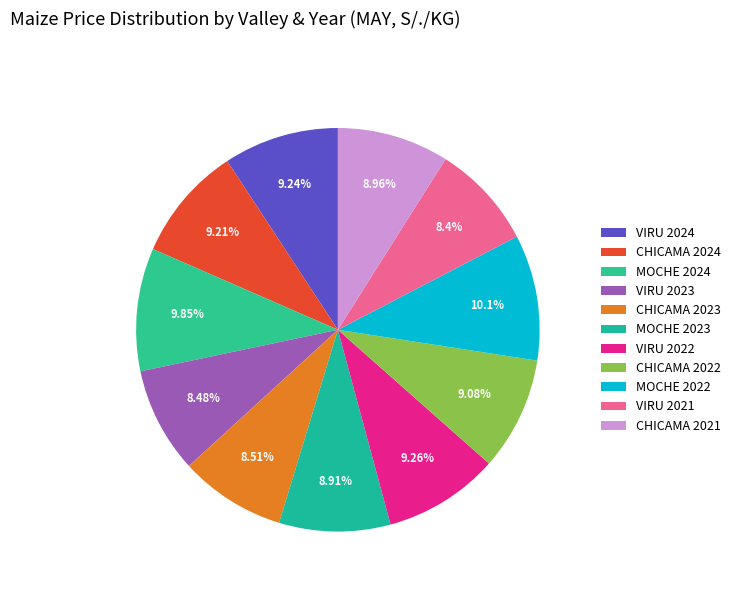

To the nearest percent, what is the average slice percentage?

9%